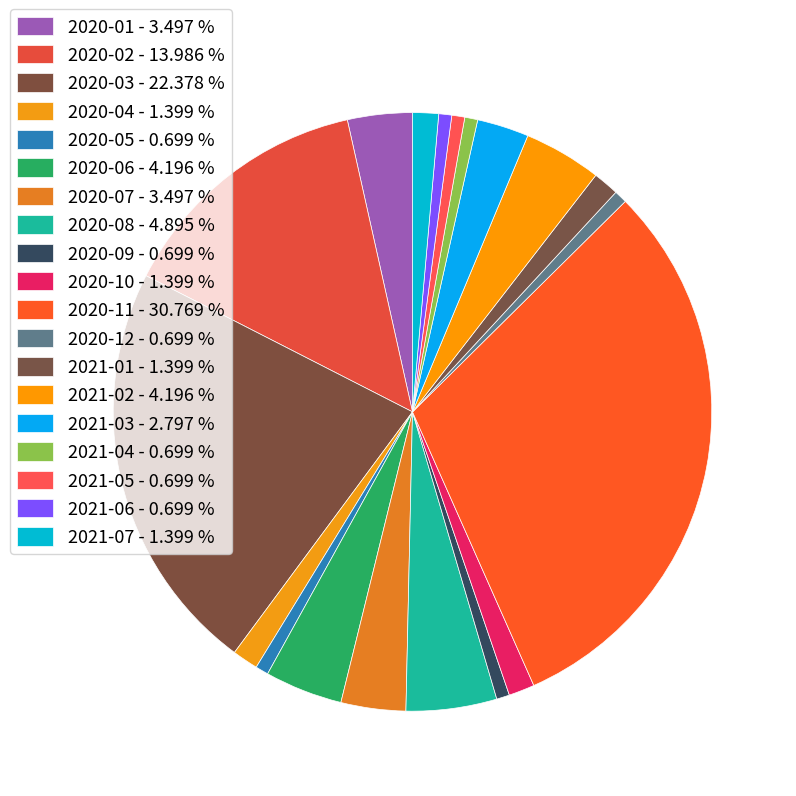

How many slices are in this pie chart?

19